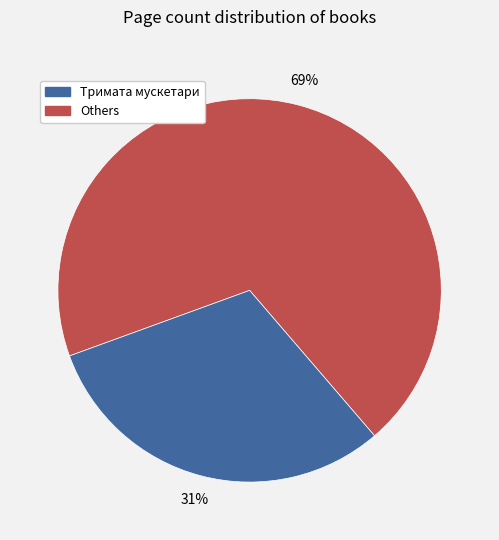

Is there a majority slice in this chart?

Yes